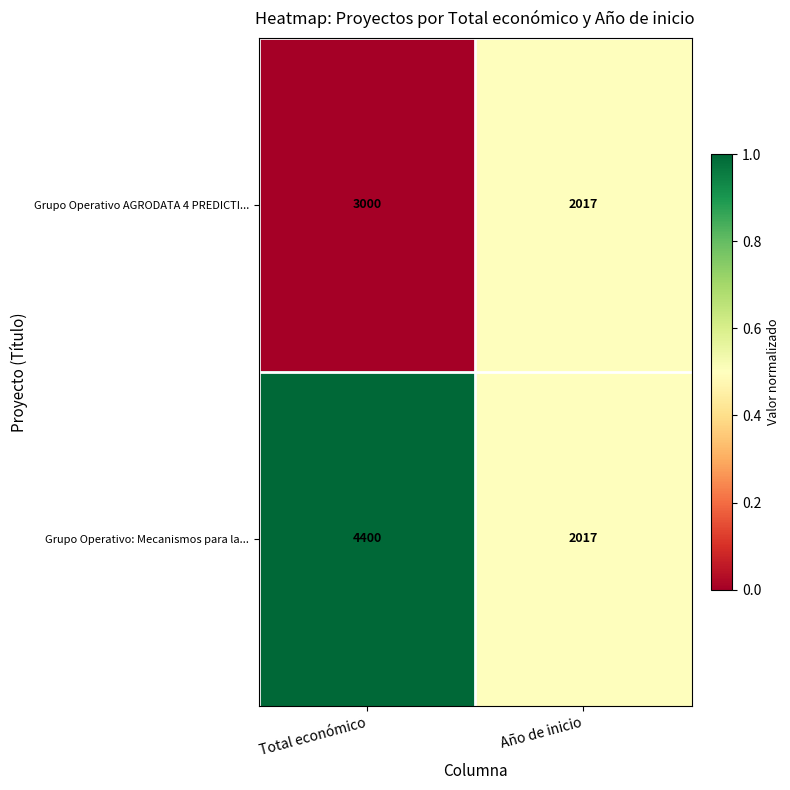

What is the sum of the Grupo Operativo AGRODATA 4 PREDICTI... values at Año de inicio and Total económico?

5017